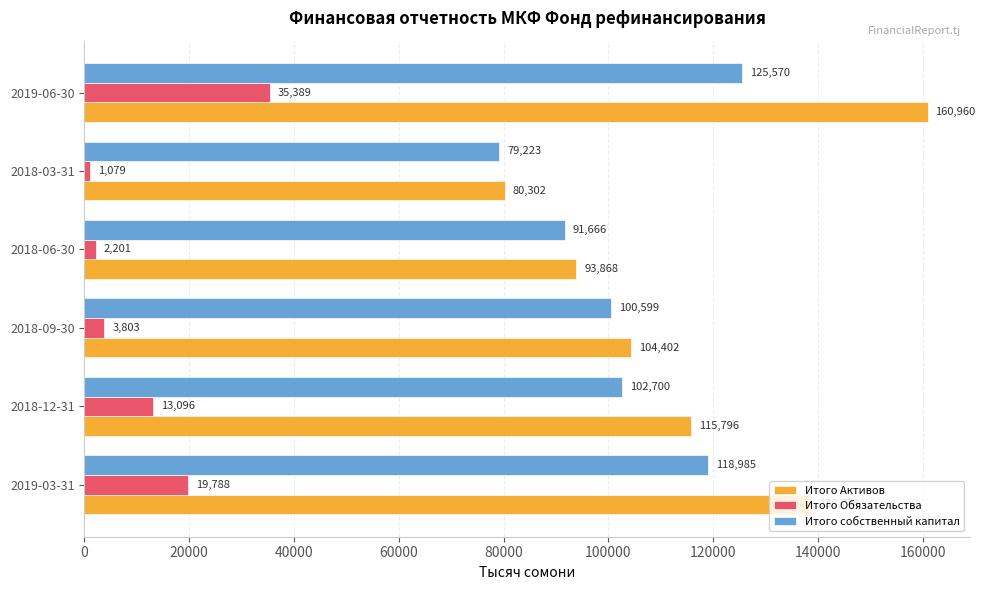

At which label does Итого Обязательства reach its minimum?

2018-03-31